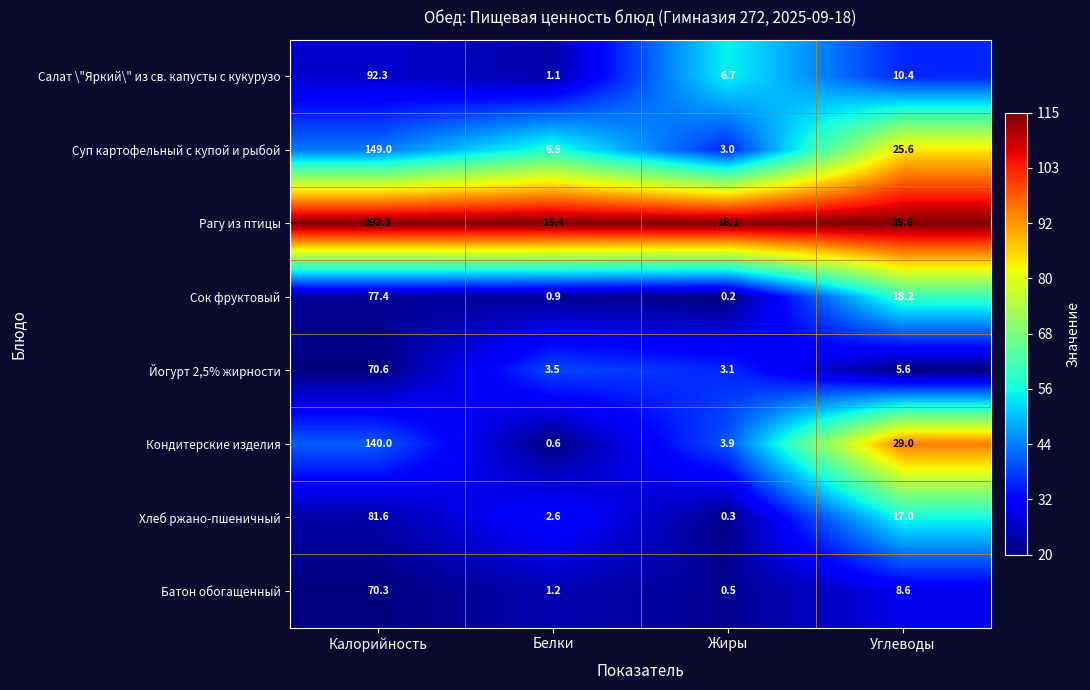

List the series in order of their peak value, lowest first.

Батон обогащенный, Йогурт 2,5% жирности, Сок фруктовый, Хлеб ржано-пшеничный, Салат \"Яркий\" из св. капусты с кукурузо, Кондитерские изделия, Суп картофельный с купой и рыбой, Рагу из птицы